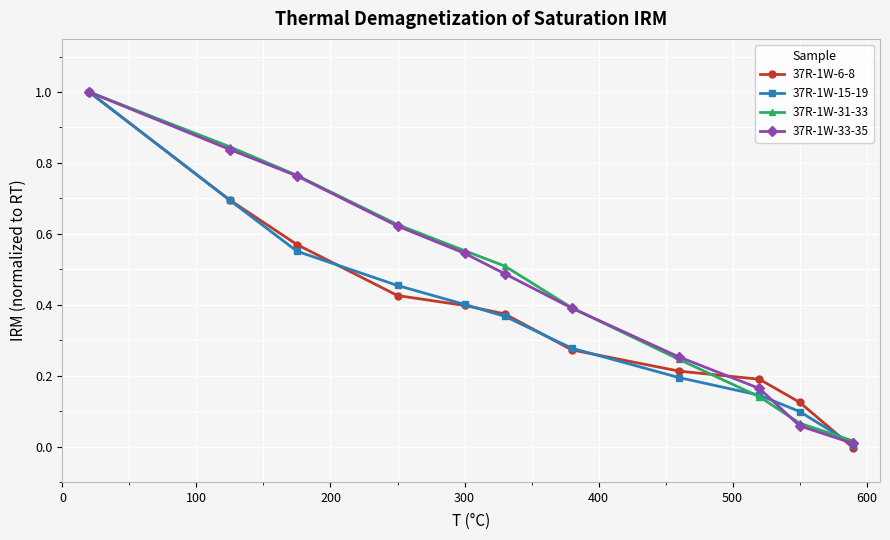

What is the highest value of the 37R-1W-6-8 series?

1.0